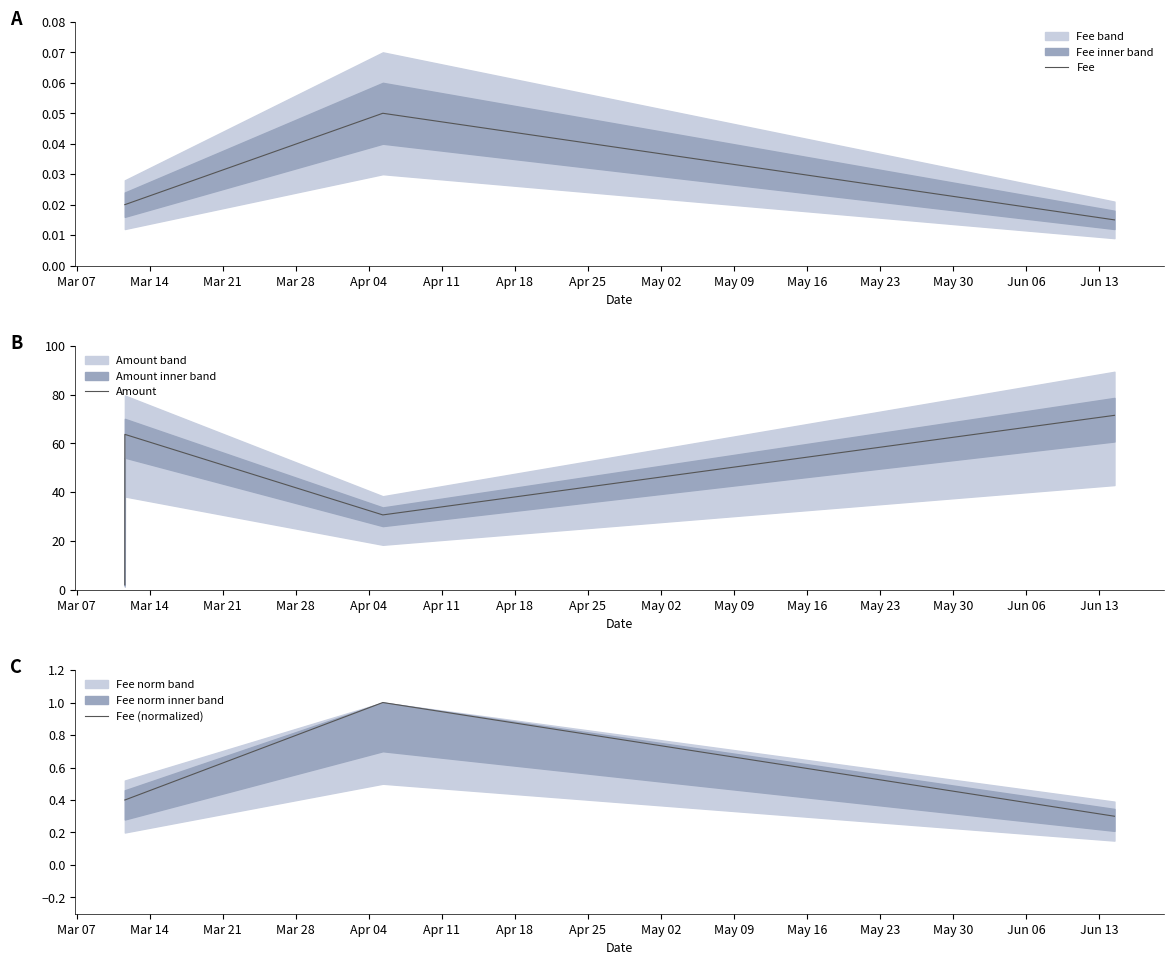

How many lines are shown in the chart?

3